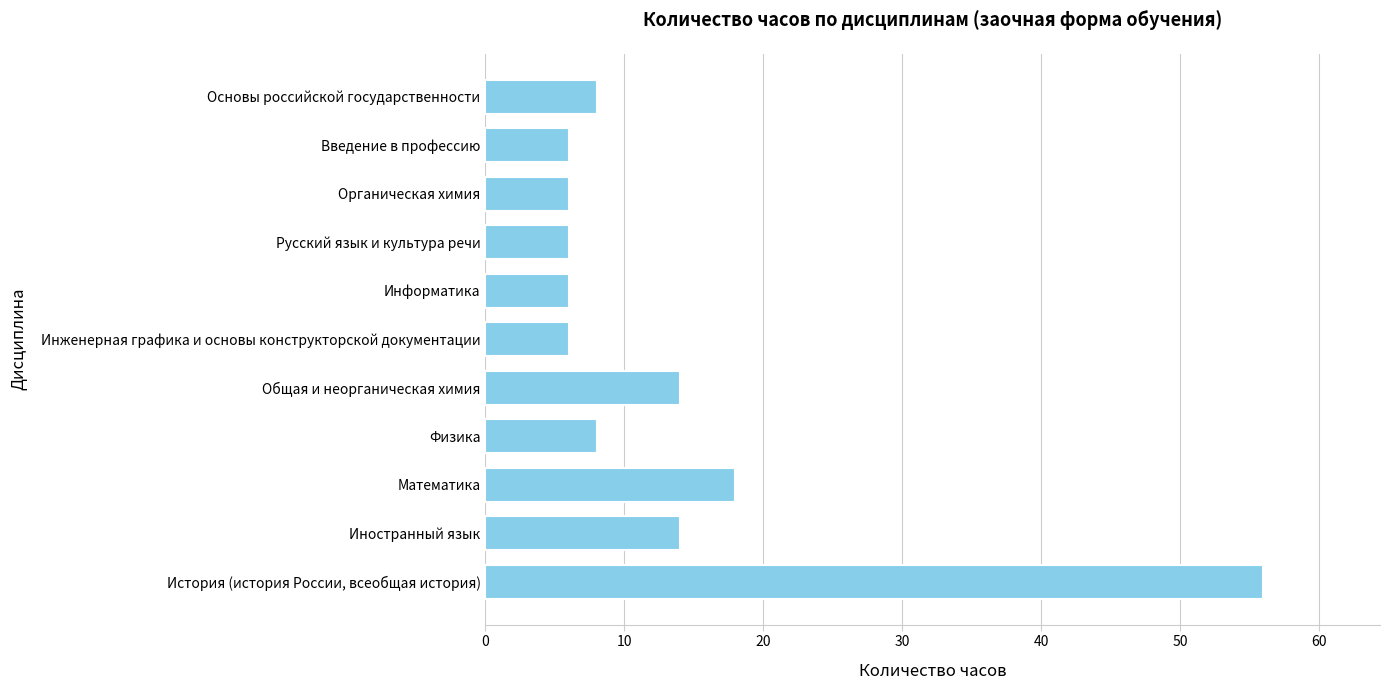

Does the chart contain stacked bars?

No